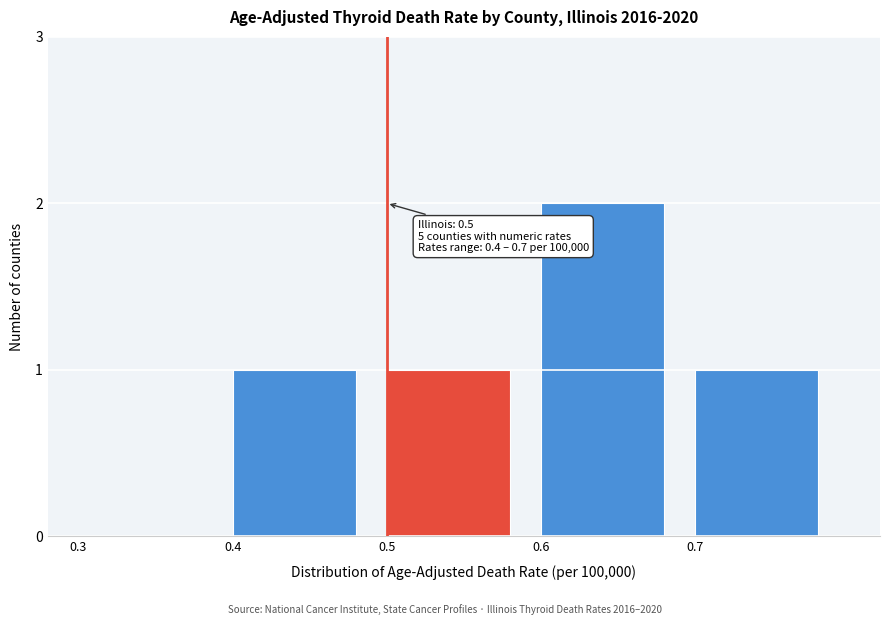

Reading right to left, transcribe all the data shown in this chart.

0.7=1	0.6=2	0.5=1	0.4=1	0.3=0